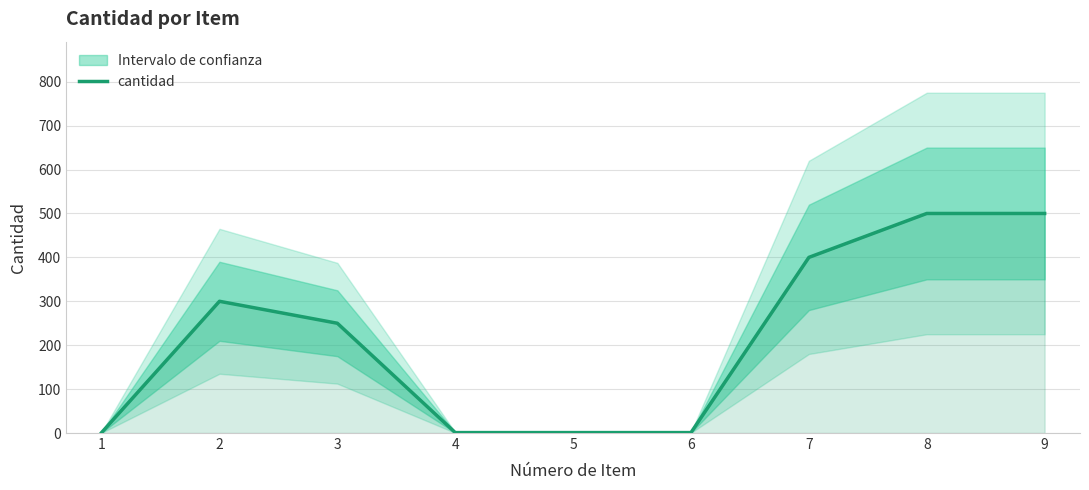

True or false: the data shows 1 at 5.

True